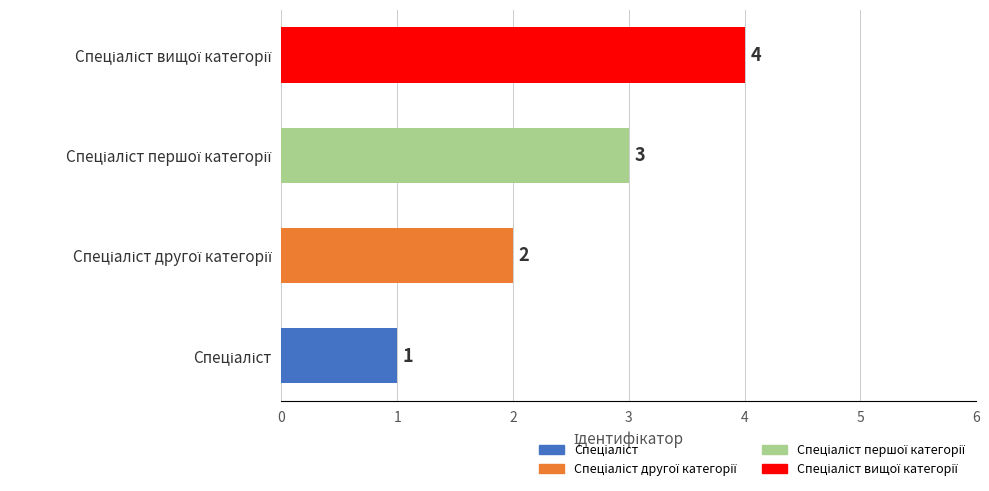

What is the difference between the maximum and minimum values?

3